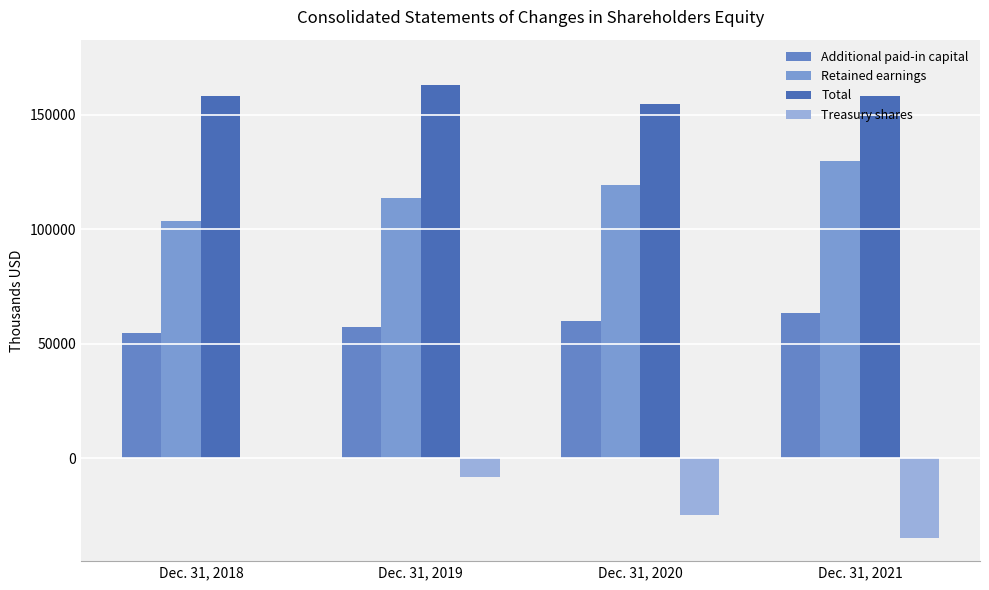

What are all the series names shown in the legend?

Additional paid-in capital, Retained earnings, Total, Treasury shares